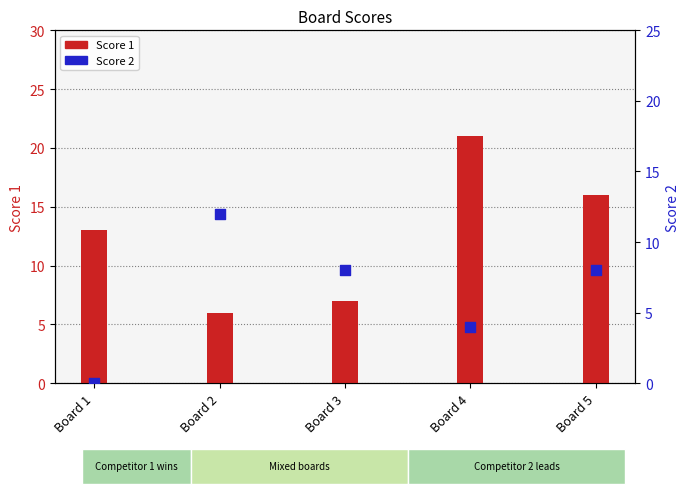

What are all the series names shown in the legend?

Score 1, Score 2